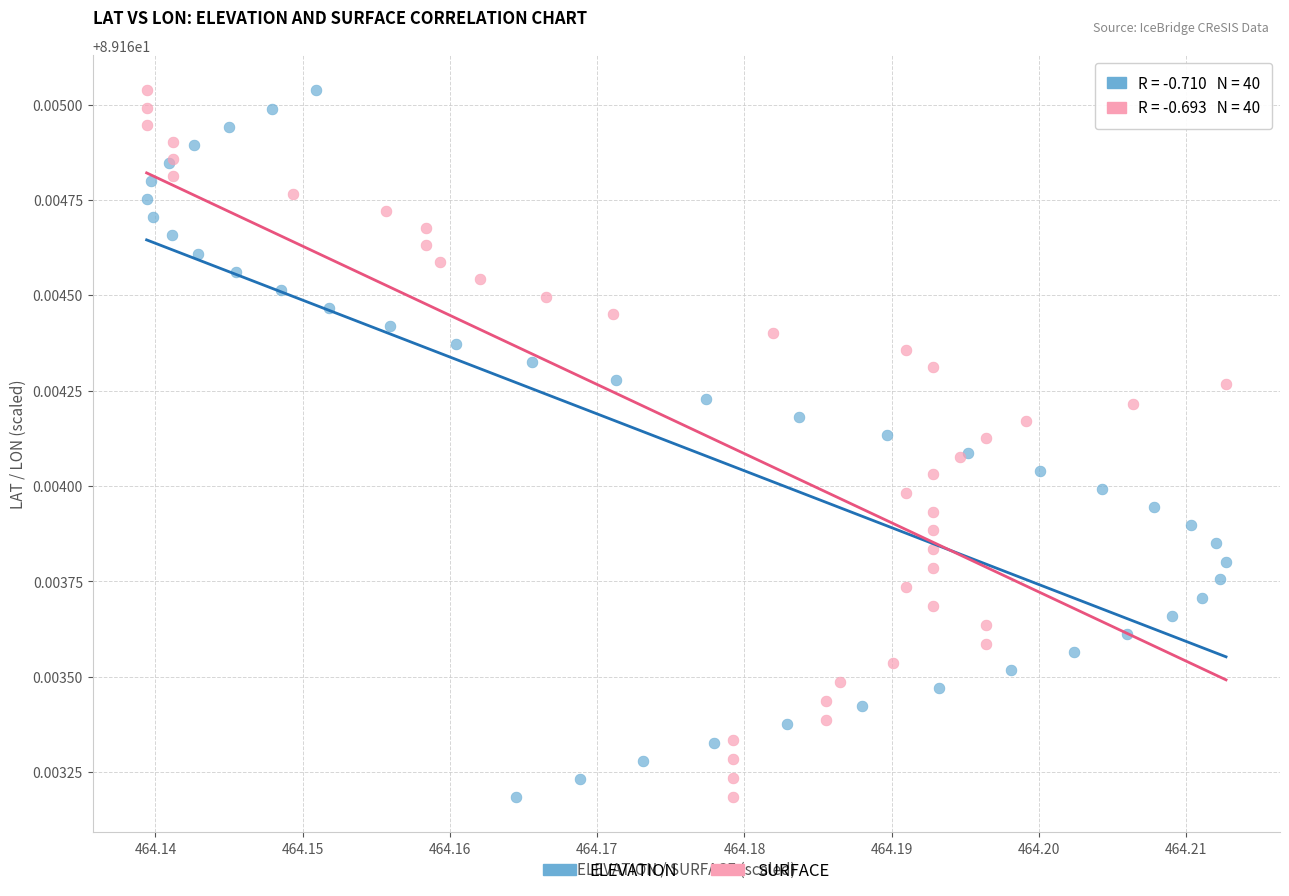

What are all the series names shown in the legend?

ELEVATION, SURFACE